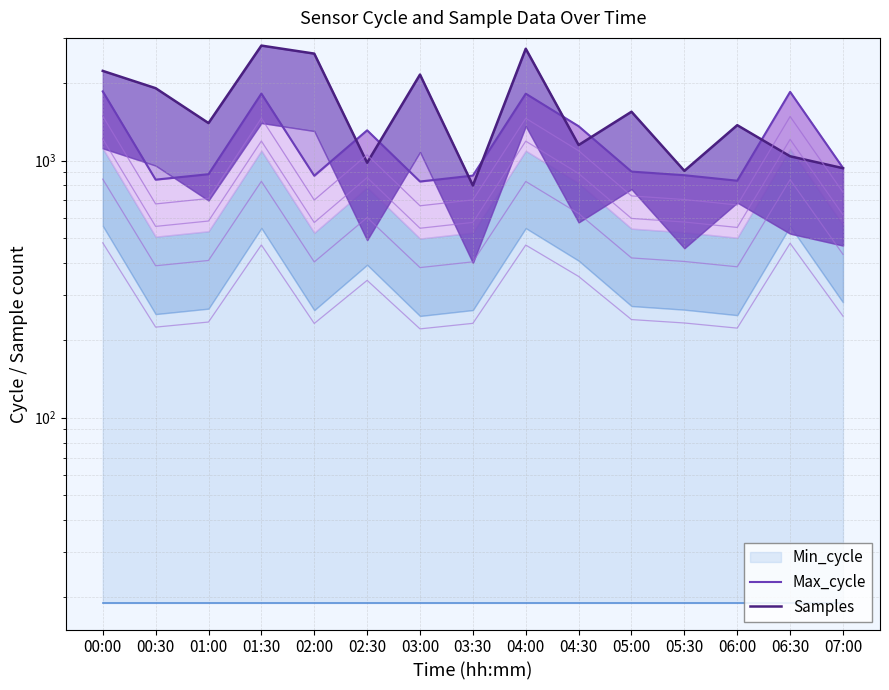

At which label does Max_cycle reach its minimum?

03:00